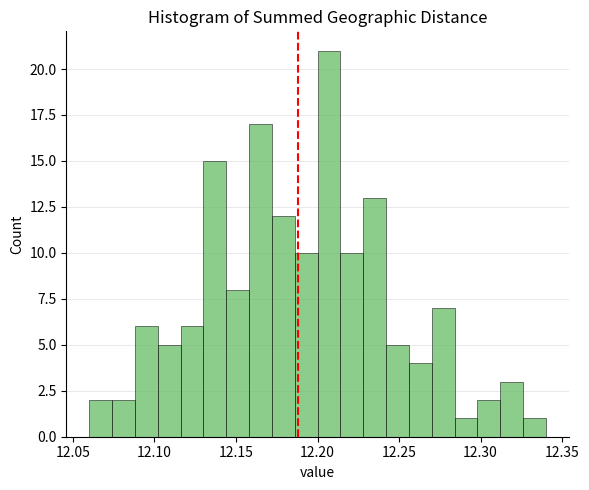

Around what value on the x-axis is the tallest bar? Give the approximate position of its centre, as read against the axis.

12.205